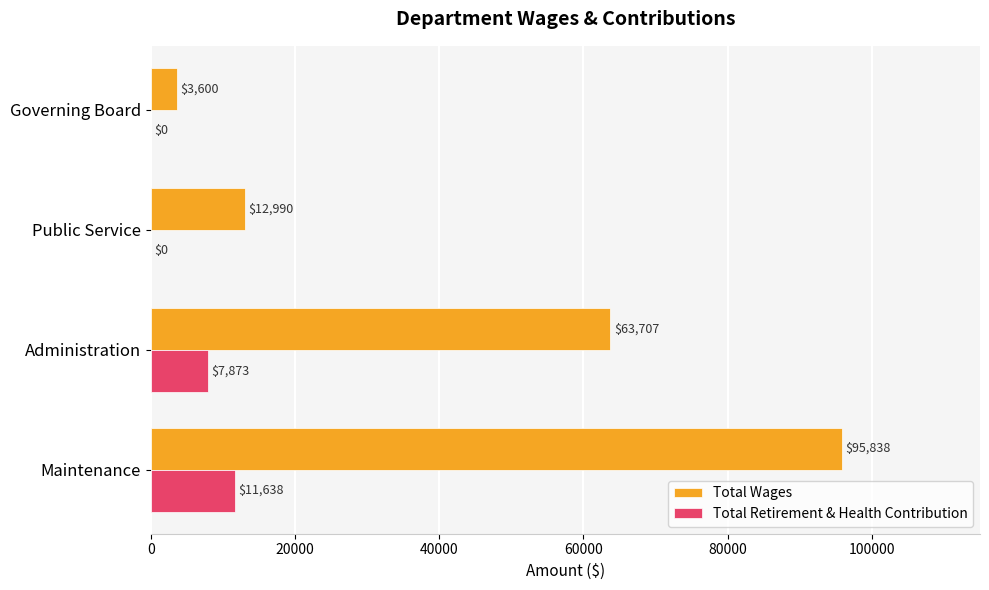

What is the sum of all Total Wages values?

176135